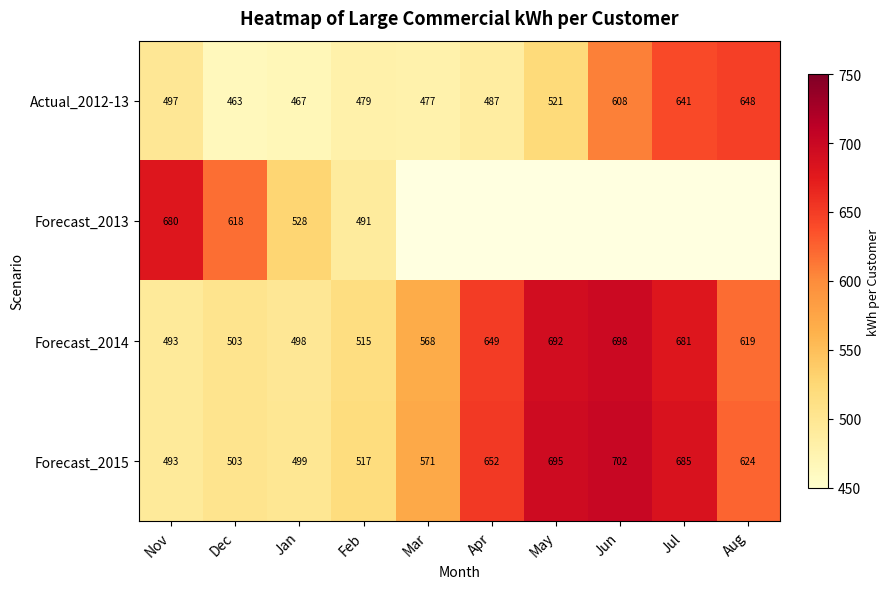

Between May and Jul, which is larger?

Jul